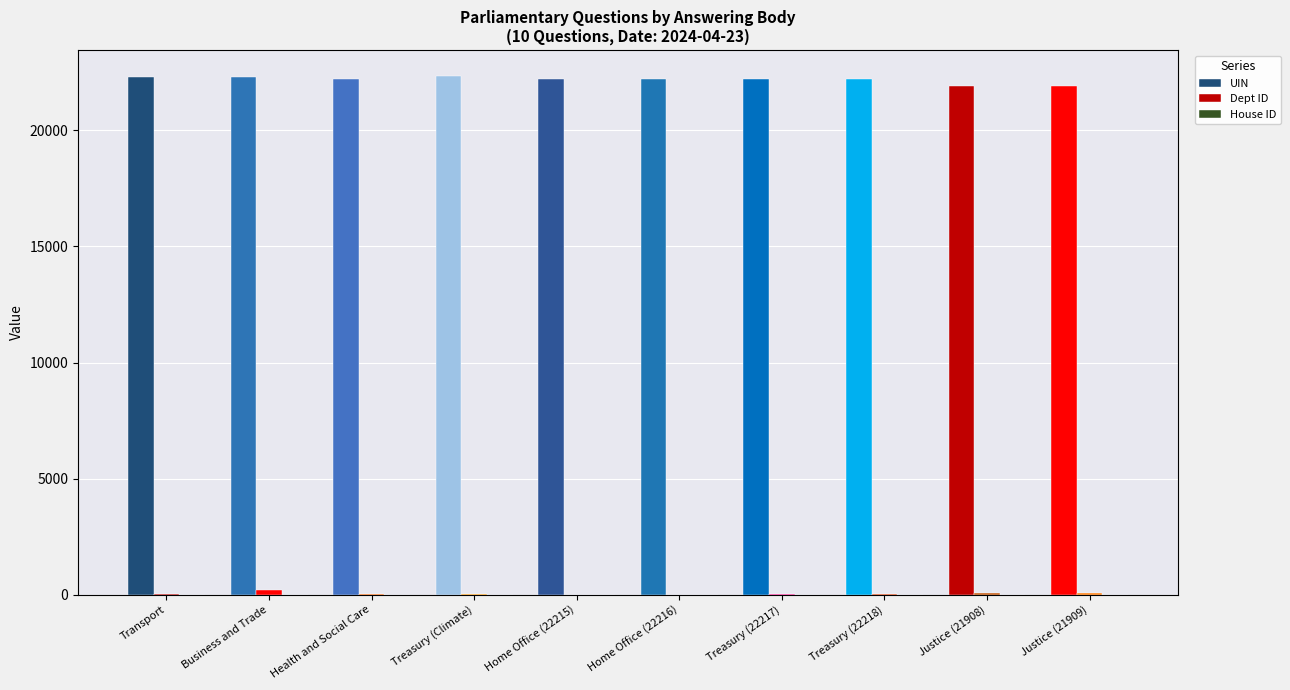

Reading left to right, what are all the values shown in this chart?

UIN: 22295	22315	22234	22346	22215	22216	22217	22218	21908	21909
Dept ID: 27	214	17	14	1	1	14	14	54	54
House ID: 1	1	1	1	1	1	1	1	1	1